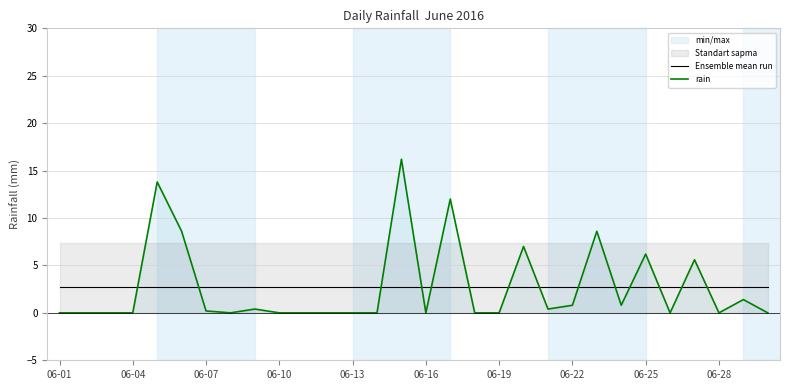

True or false: rain and Ensemble mean run intersect in this chart.

True